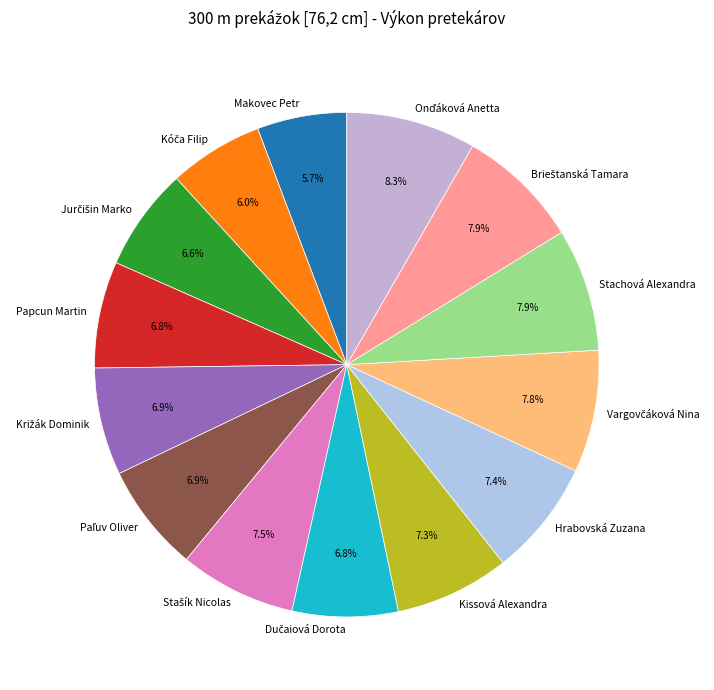

True or false: Makovec Petr accounts for 15% of the total.

False